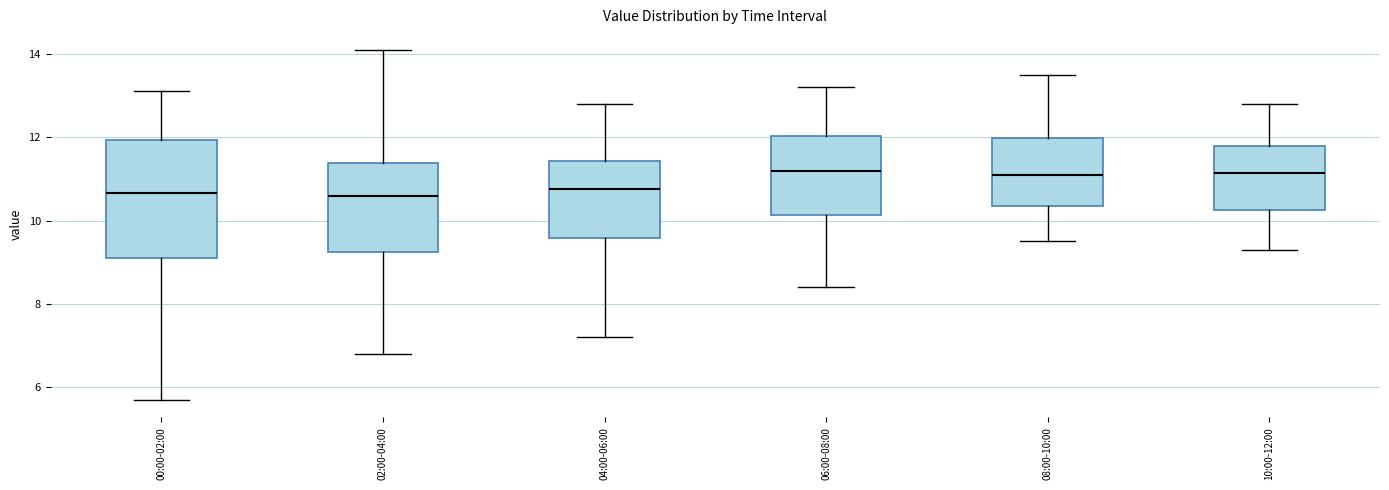

Comparing the boxes themselves (not the whiskers), which one is the tallest?

00:00-02:00